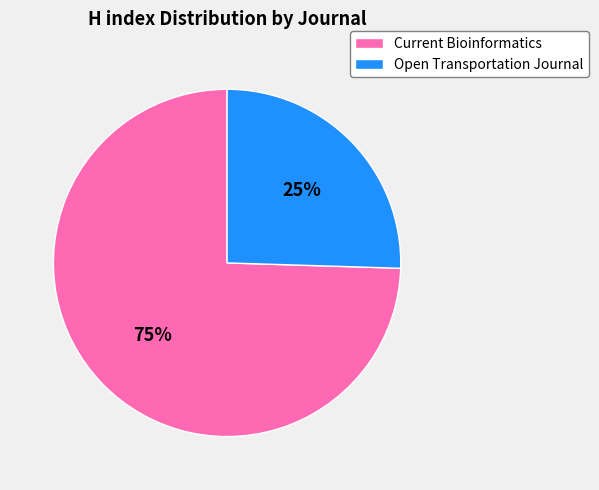

Is Current Bioinformatics the majority of the pie?

Yes